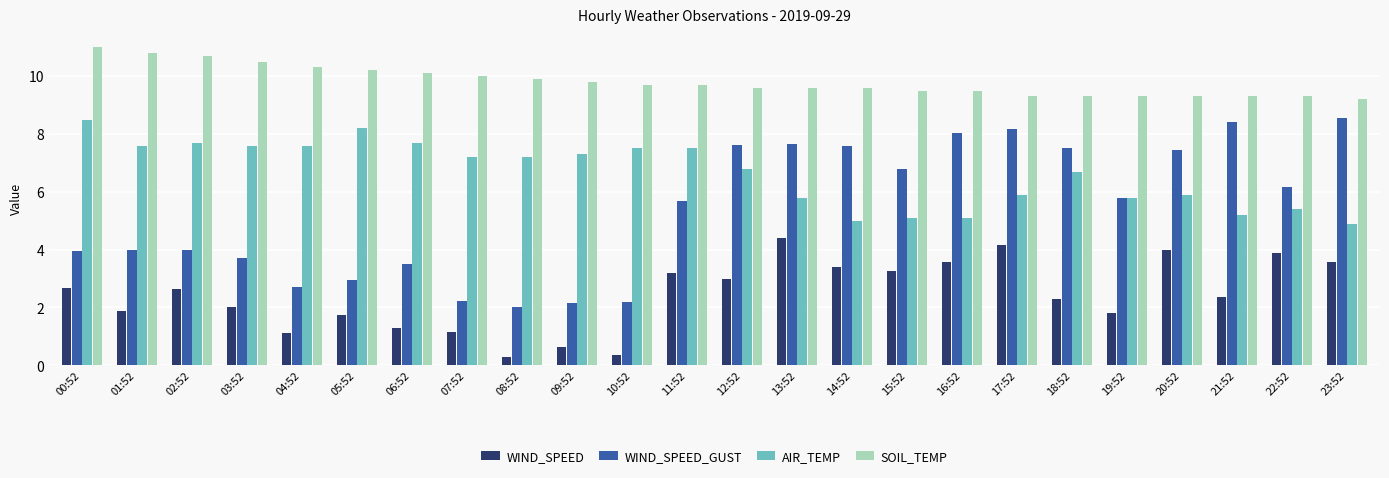

What is the difference between the WIND_SPEED_GUST values at 06:52 and 17:52?

4.7